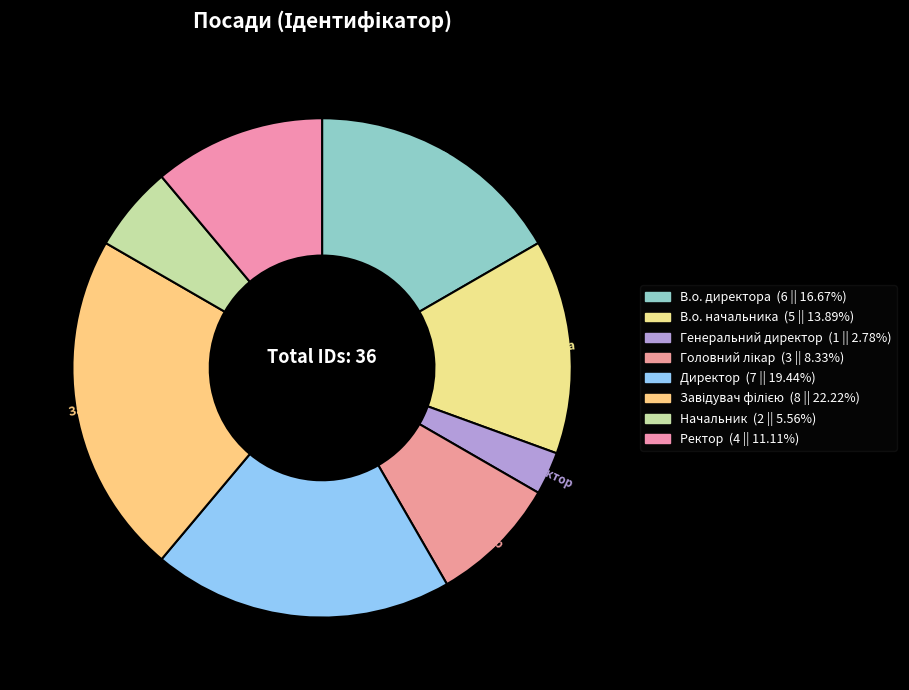

How many segments does this pie chart have?

8